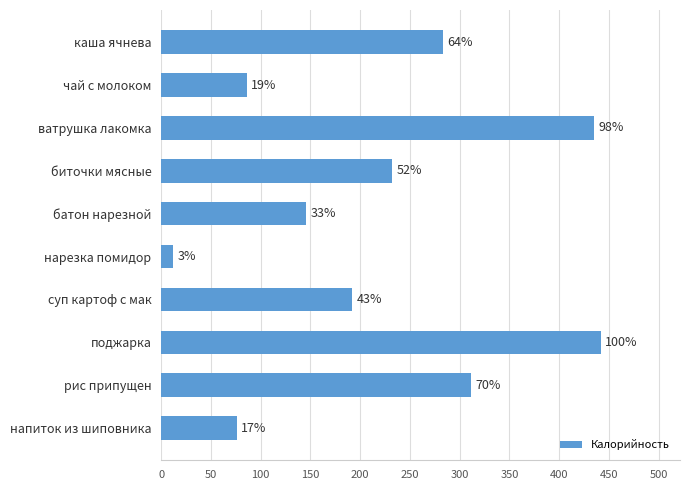

Does the chart contain any negative values?

No